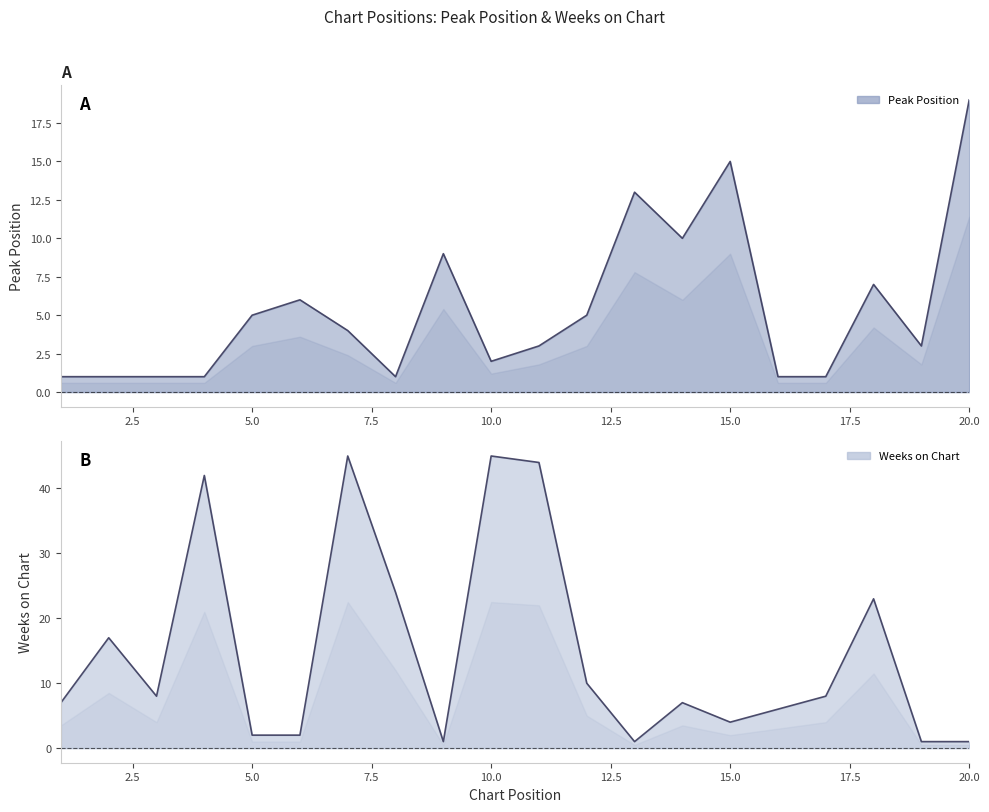

Is it true that Peak Position equals 8 at 12?

False